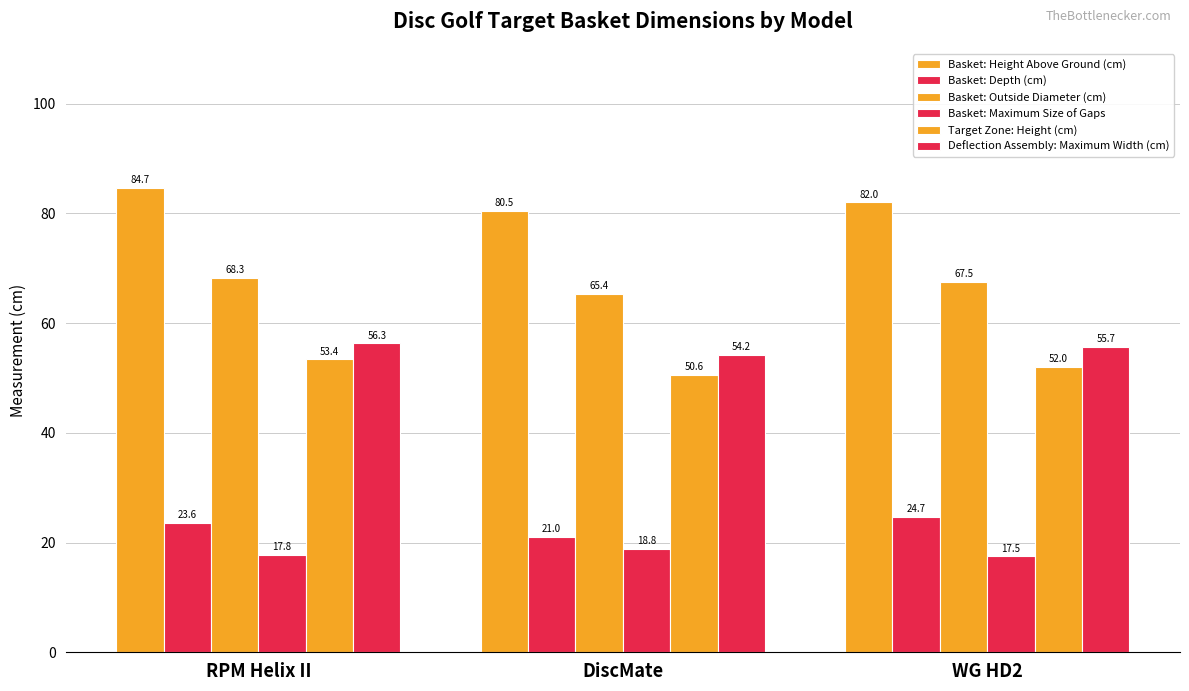

How many bars are there in each group?

6